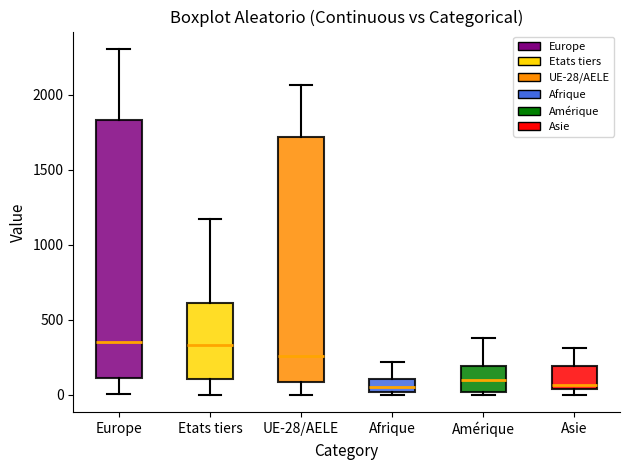

Where is the lower edge of the box for Asie on the y-axis? The values are not printed on the chart, so give them approximately, as read against the axis.

50